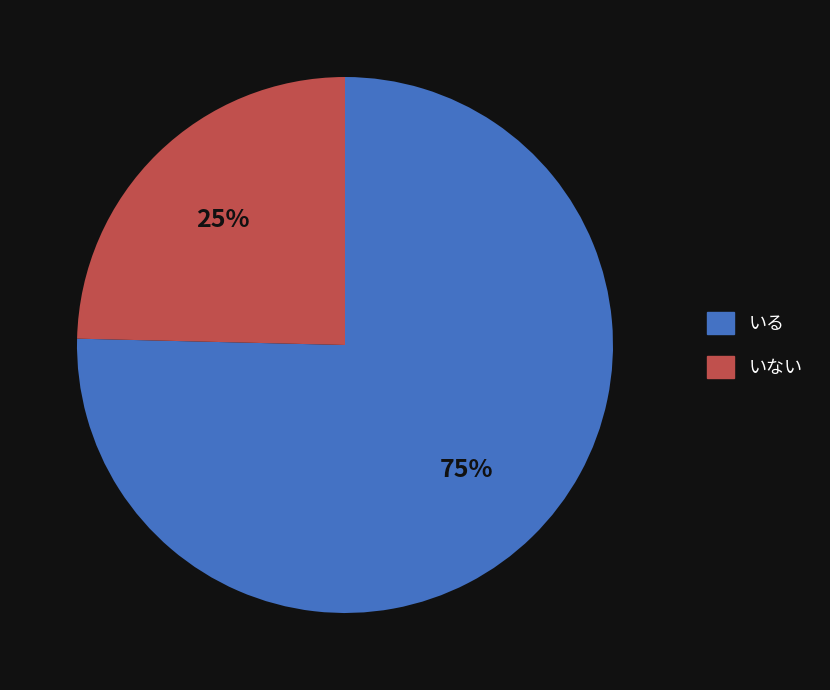

To the nearest percent, what is the combined percentage of いない and いる?

100%